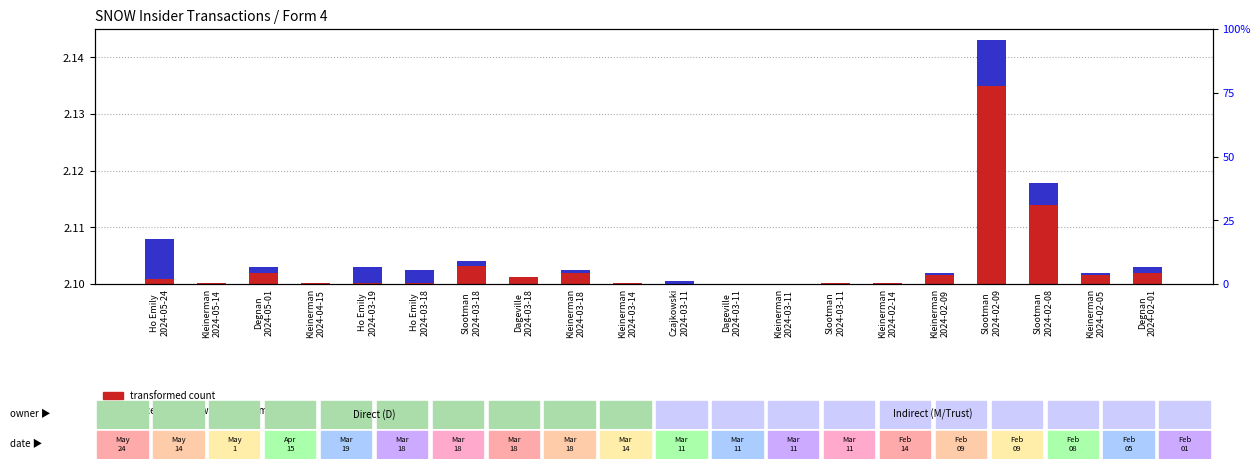

At which category does the chart reach its peak across all series?

Slootman
2024-02-09